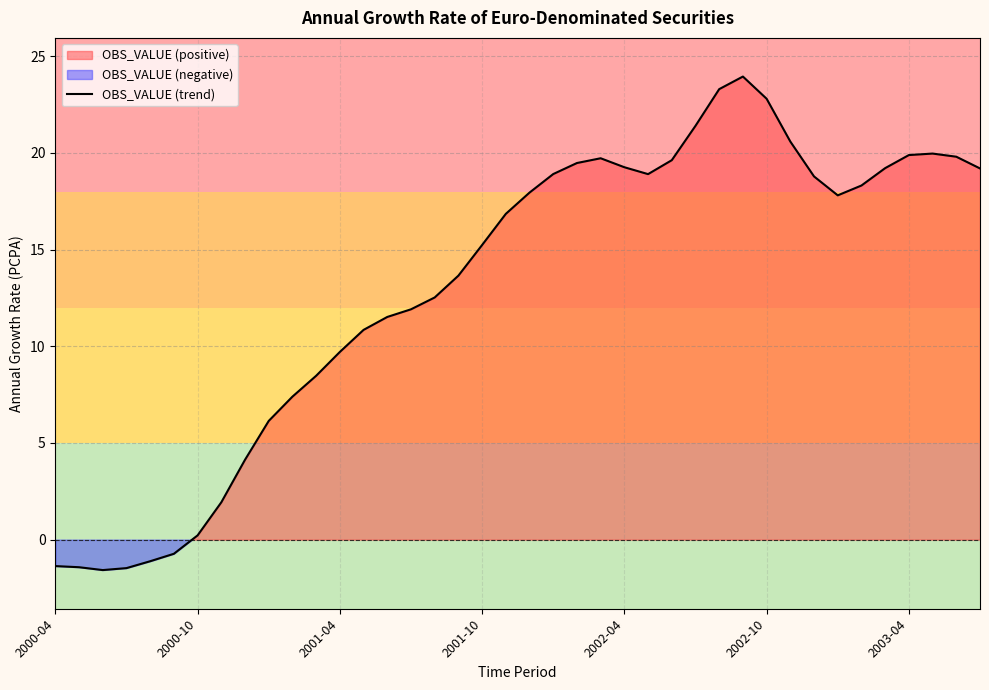

What is the change in value from 32 to 33?

-1.0